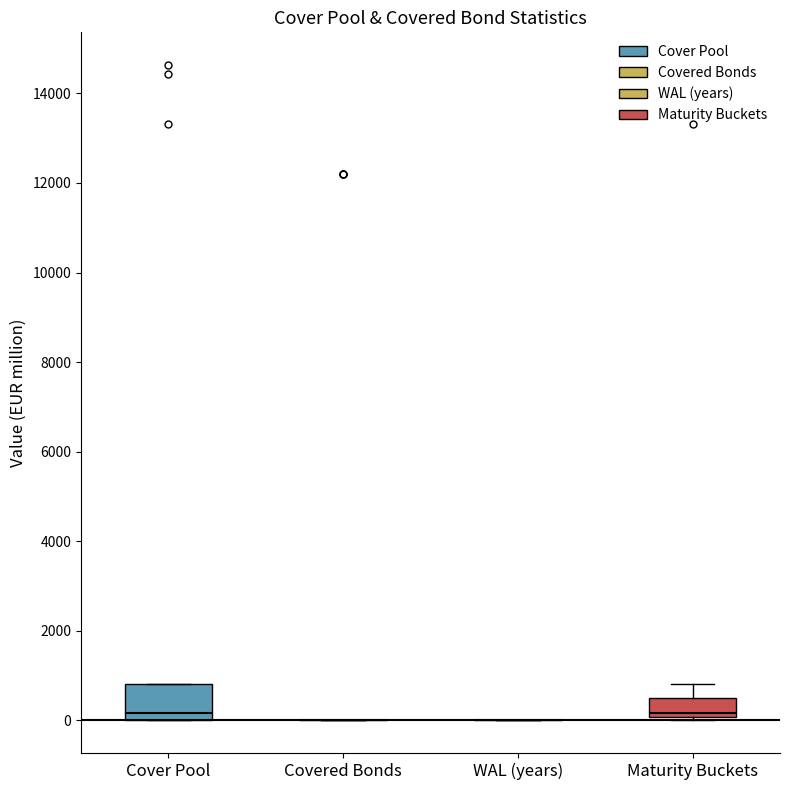

Reading left to right, transcribe this box plot: for each box, give where its median line is, the range the box spans, and where its two whiskers end, as read against the y-axis. The values are not printed on the chart, so give them approximately, as read against the axis.

Cover Pool: median 200, box 0 to 800, whiskers 0 to 800
Covered Bonds: box collapsed to a line at 0, whiskers 0 to 0
WAL (years): box collapsed to a line at 0, whiskers 0 to 0
Maturity Buckets: median 200, box 0 to 600, whiskers 0 (just below the box's lower edge) to 800